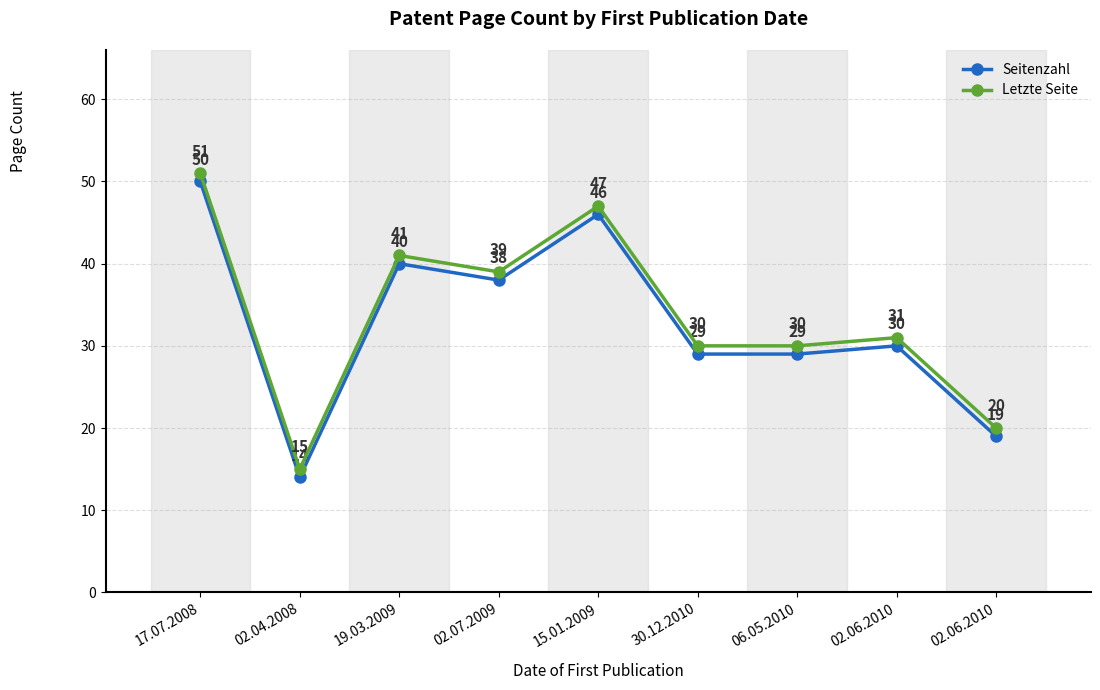

What is the difference between the Seitenzahl values at 02.07.2009 and 02.06.2010?

19